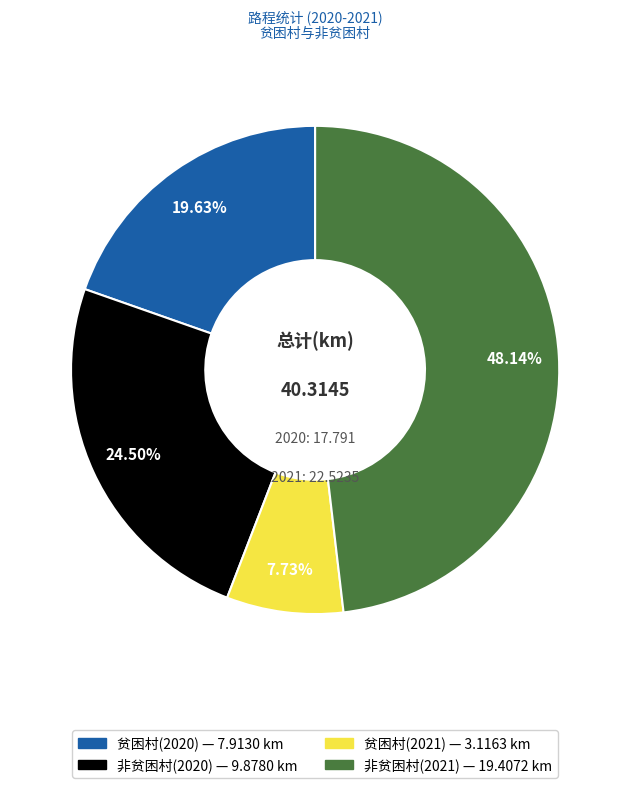

Is there any slice that represents more than half of the pie?

No